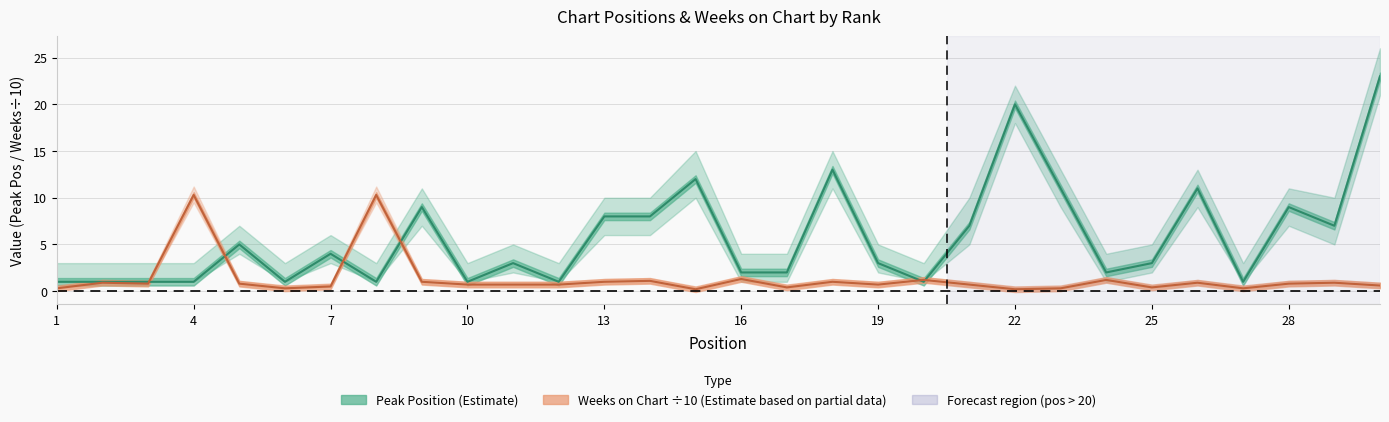

At how many categories does at least one series exceed 21?

1